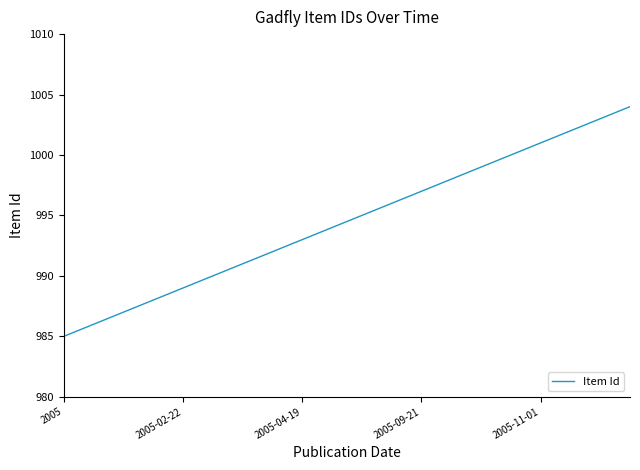

What is the difference between the maximum and minimum values?

19